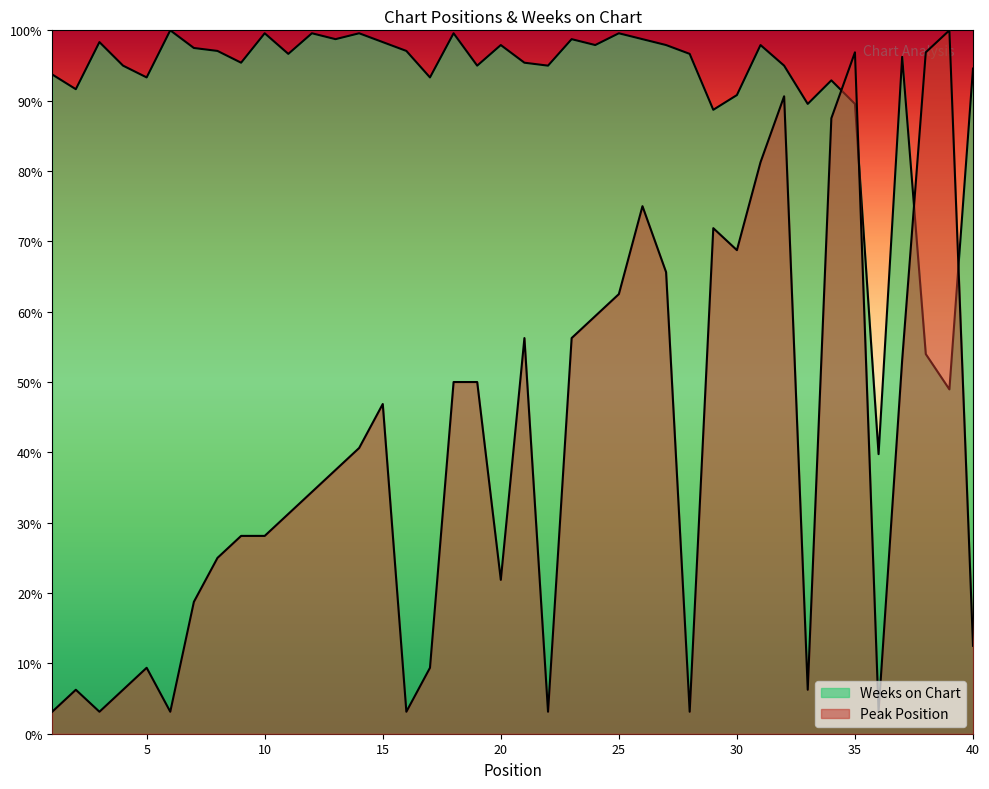

Where does the Weeks on Chart series first go above 96?

3